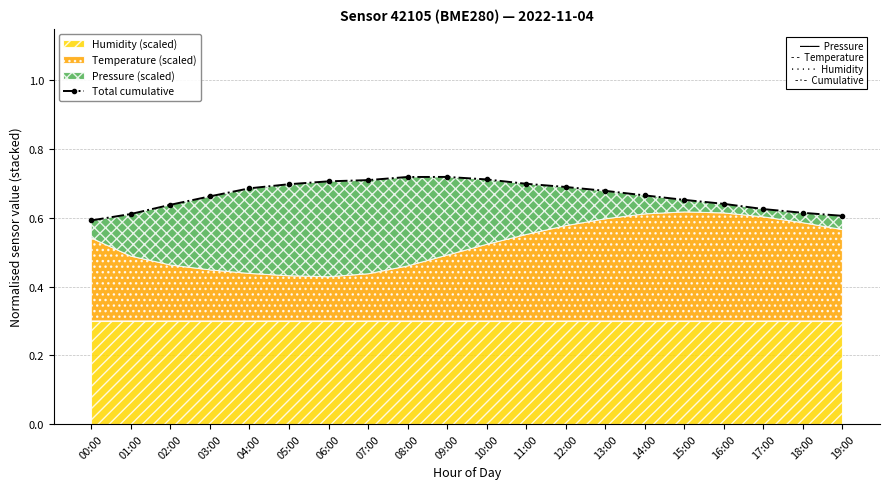

Which label corresponds to the smallest value in the chart?

00:00